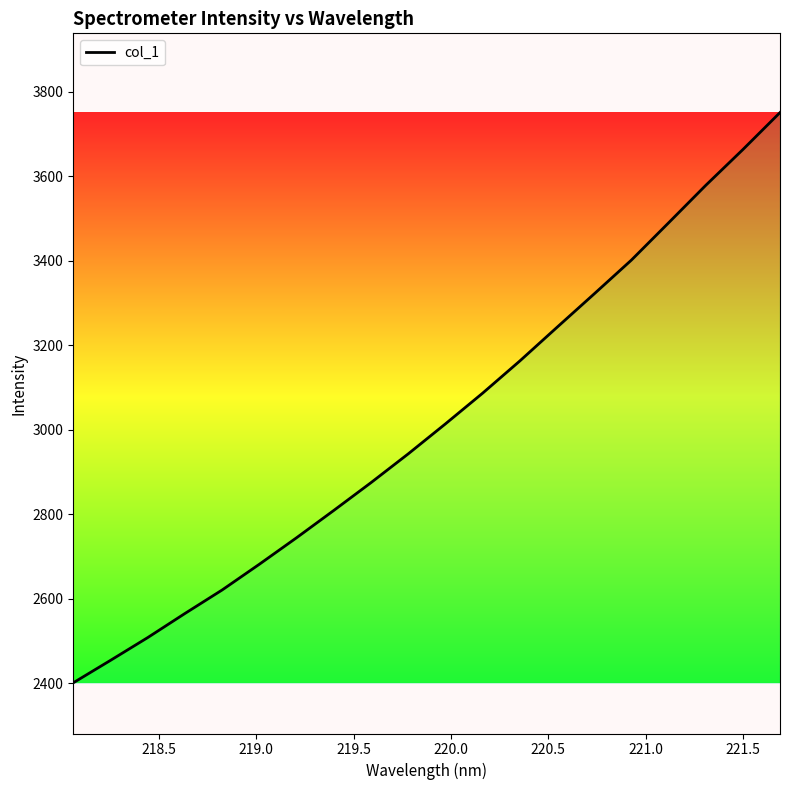

What is the maximum value shown in the chart?

3751.3